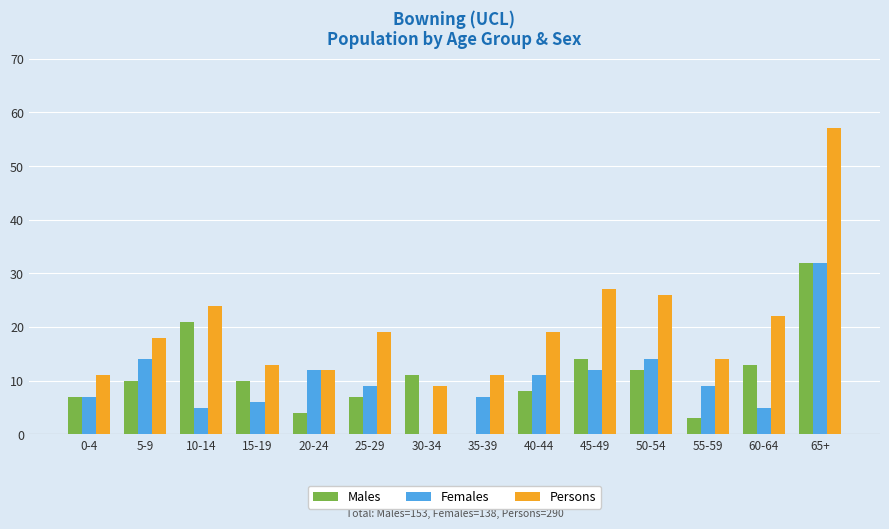

True or false: Males has a value of 14 at 45-49.

True